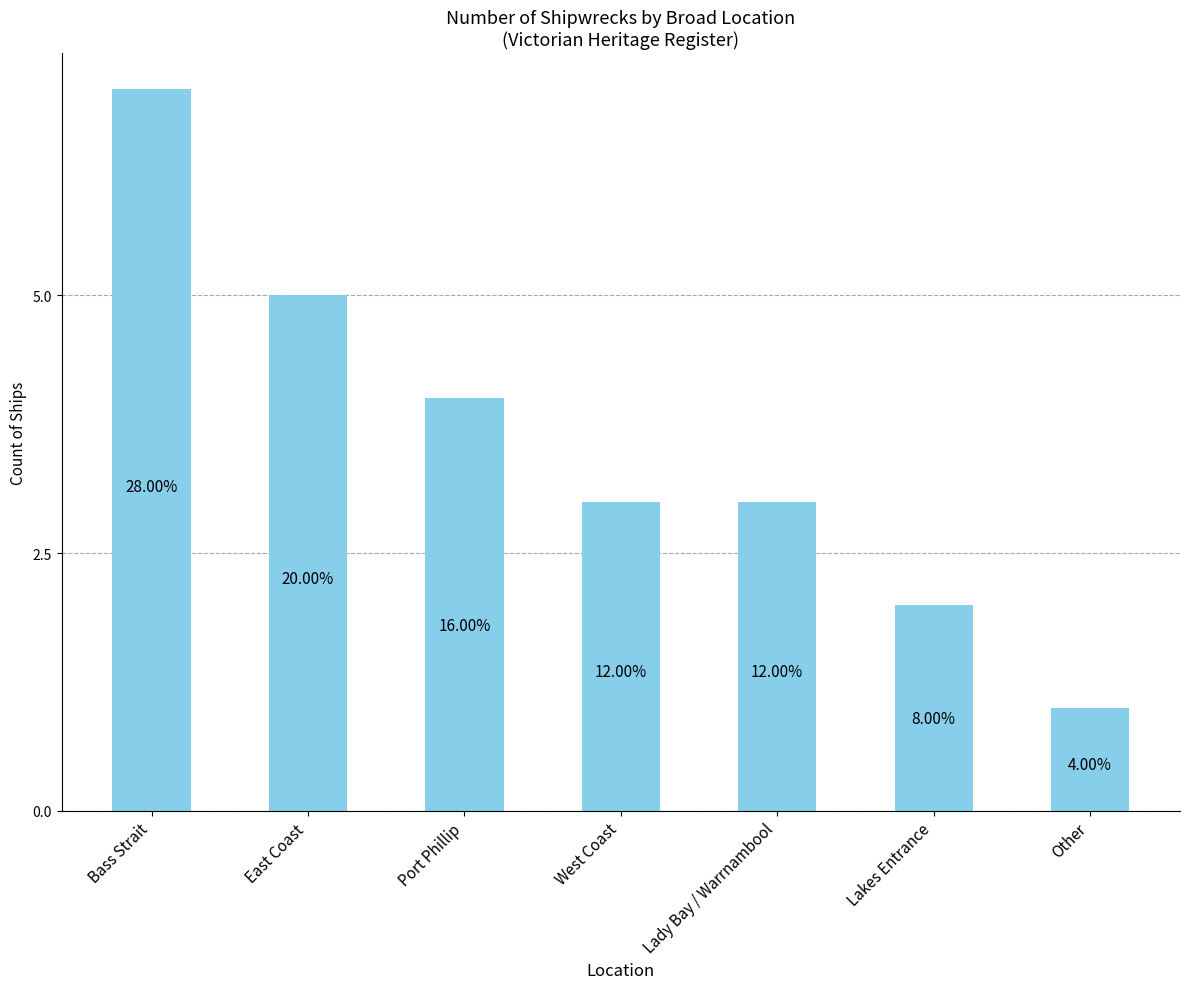

What is the sum of the values at West Coast and Bass Strait?

10